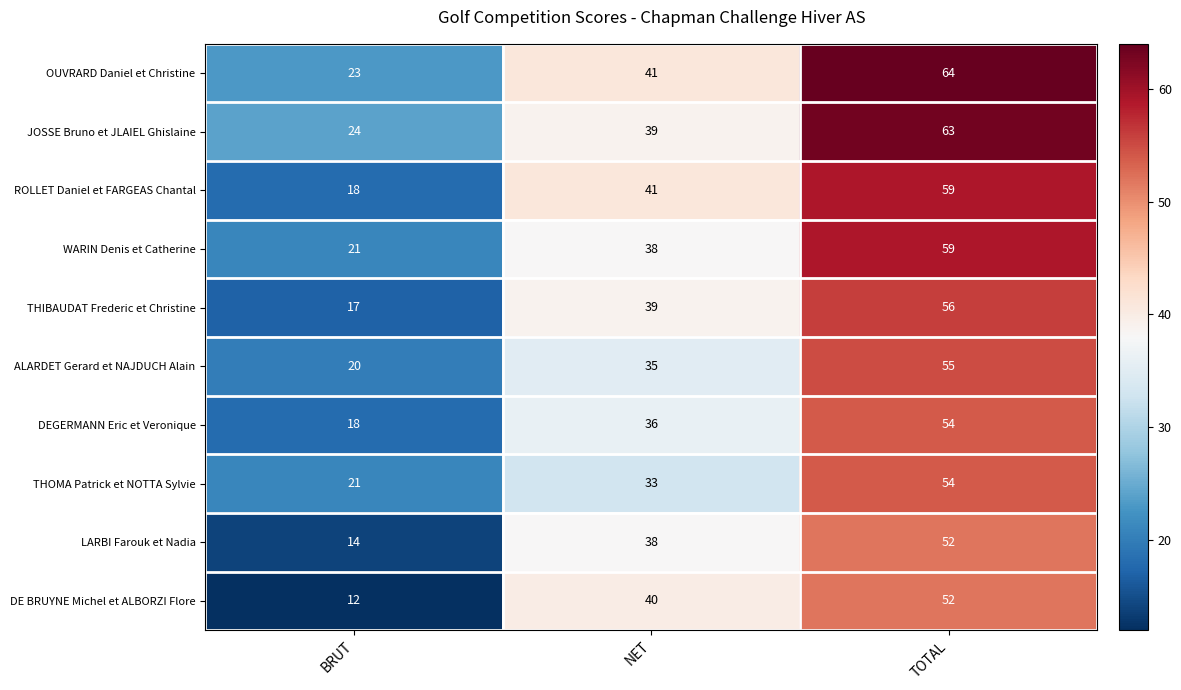

Count the THOMA Patrick et NOTTA Sylvie values in the range 21 to 54.

3